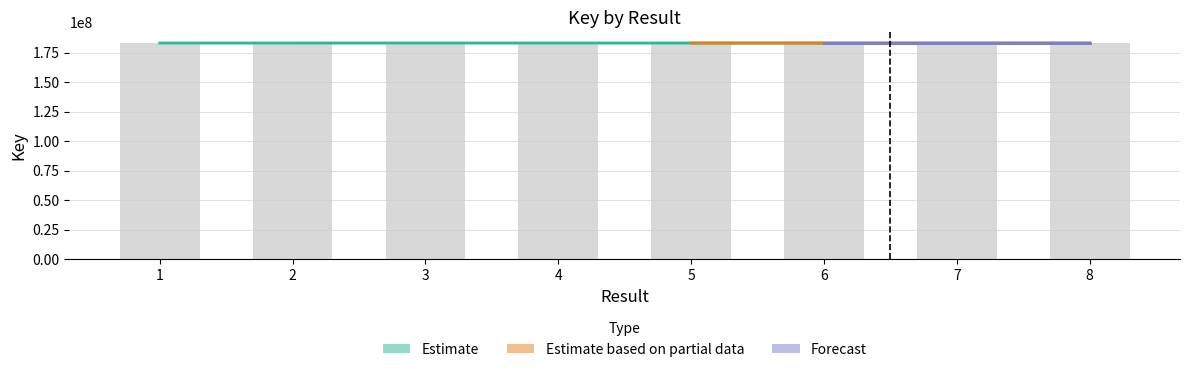

The value at 4 is 183315865. True or false?

True